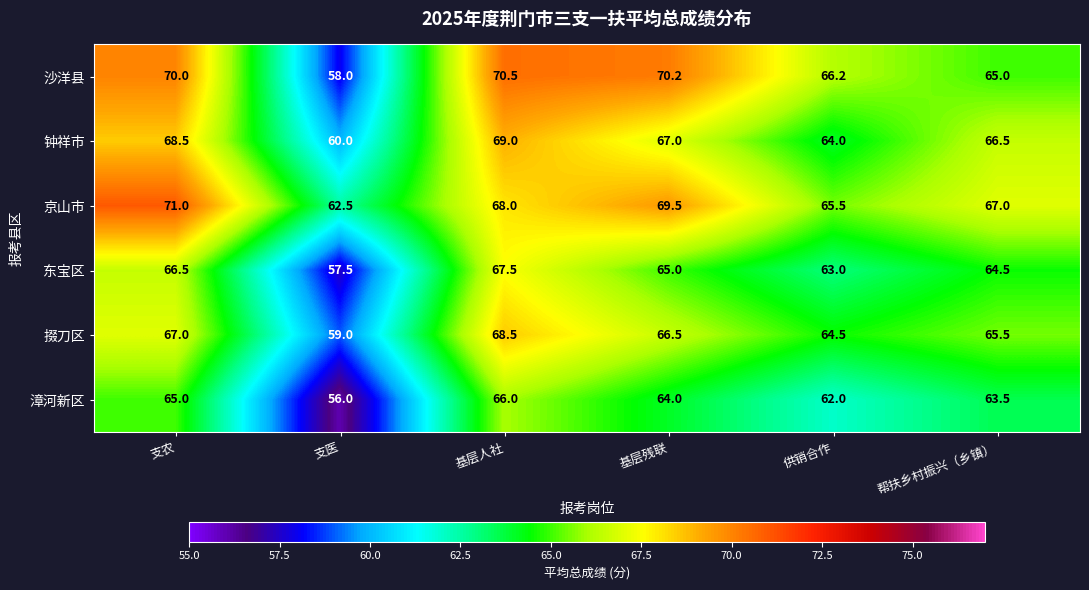

List the series in order of their peak value, lowest first.

漳河新区, 东宝区, 掇刀区, 钟祥市, 沙洋县, 京山市